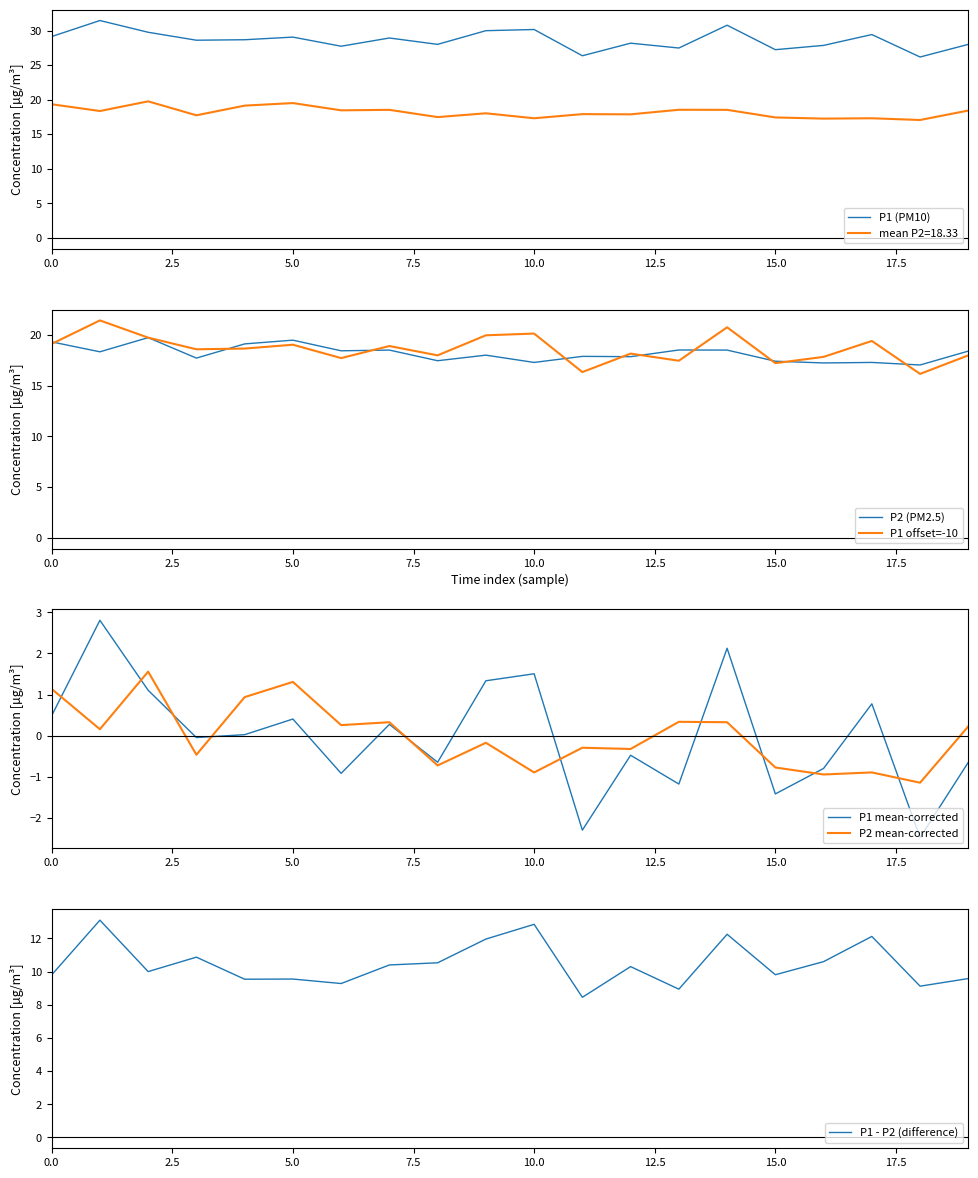

How many interior local valleys does the P2 (PM2.5) series have?

8